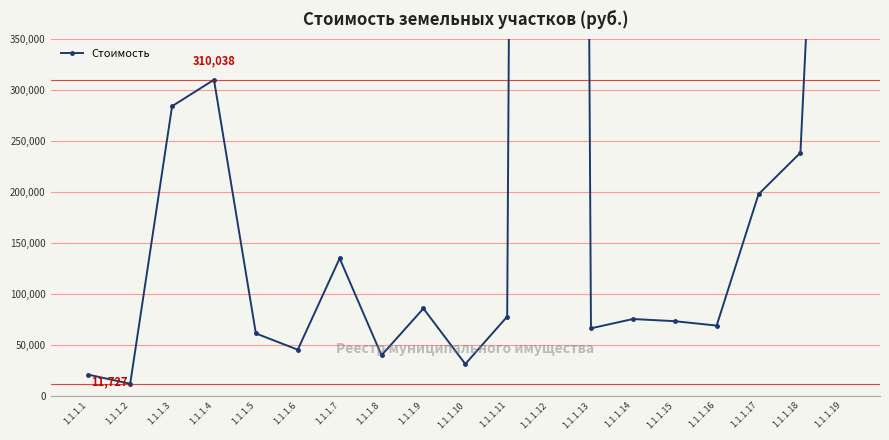

Which label corresponds to the smallest value in the chart?

1.1.1.2